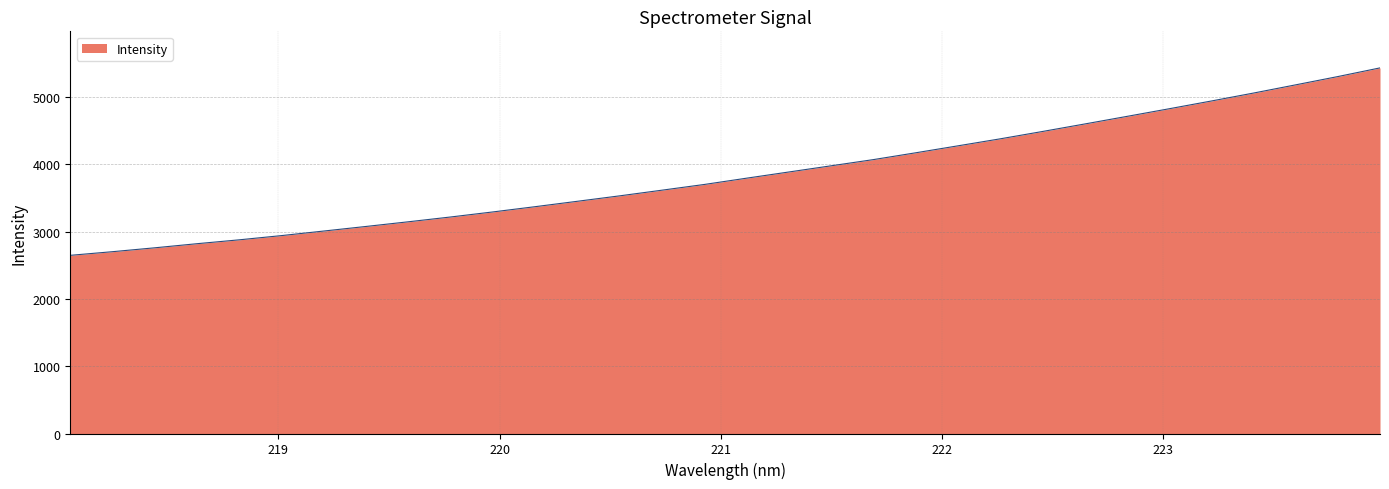

What is the greatest value displayed?

5433.8